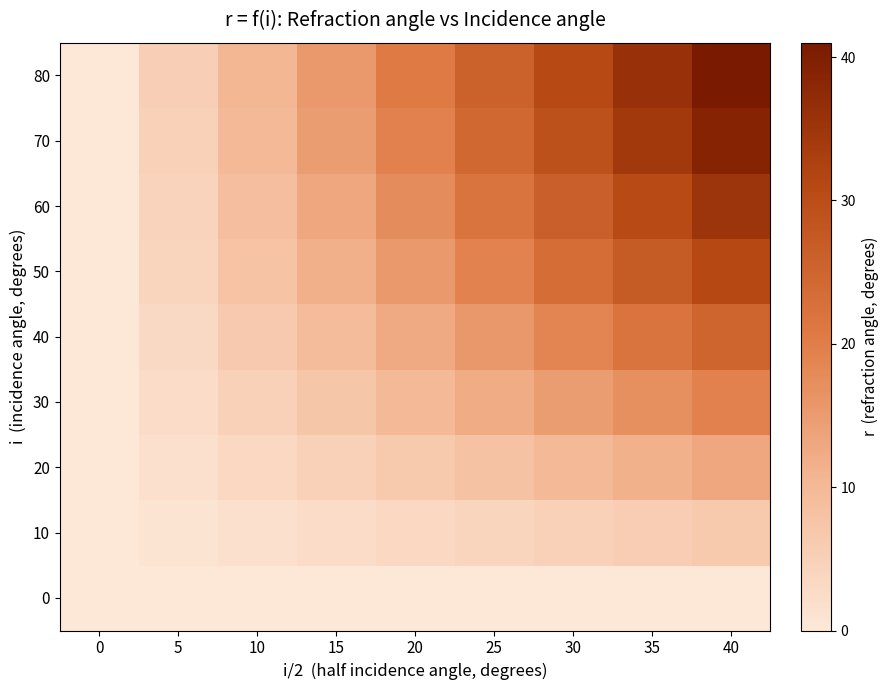

Reading right to left, what are all the values shown in this chart?

0: 40=0.0	35=0.0	30=0.0	25=0.0	20=0.0	15=0.0	10=0.0	5=0.0	0=0.0
10: 40=6.5	35=5.7	30=4.9	25=4.1	20=3.2	15=2.4	10=1.6	5=0.8	0=0.0
20: 40=13.0	35=11.4	30=9.8	25=8.1	20=6.5	15=4.9	10=3.2	5=1.6	0=0.0
30: 40=19.5	35=17.1	30=14.6	25=12.2	20=9.8	15=7.3	10=4.9	5=2.4	0=0.0
40: 40=25.0	35=21.9	30=18.8	25=15.6	20=12.5	15=9.4	10=6.2	5=3.1	0=0.0
50: 40=31.0	35=27.1	30=23.2	25=19.4	20=15.5	15=11.6	10=7.8	5=3.9	0=0.0
60: 40=35.0	35=30.6	30=26.2	25=21.9	20=17.5	15=13.1	10=8.8	5=4.4	0=0.0
70: 40=39.0	35=34.1	30=29.2	25=24.4	20=19.5	15=14.6	10=9.8	5=4.9	0=0.0
80: 40=41.0	35=35.9	30=30.8	25=25.6	20=20.5	15=15.4	10=10.2	5=5.1	0=0.0